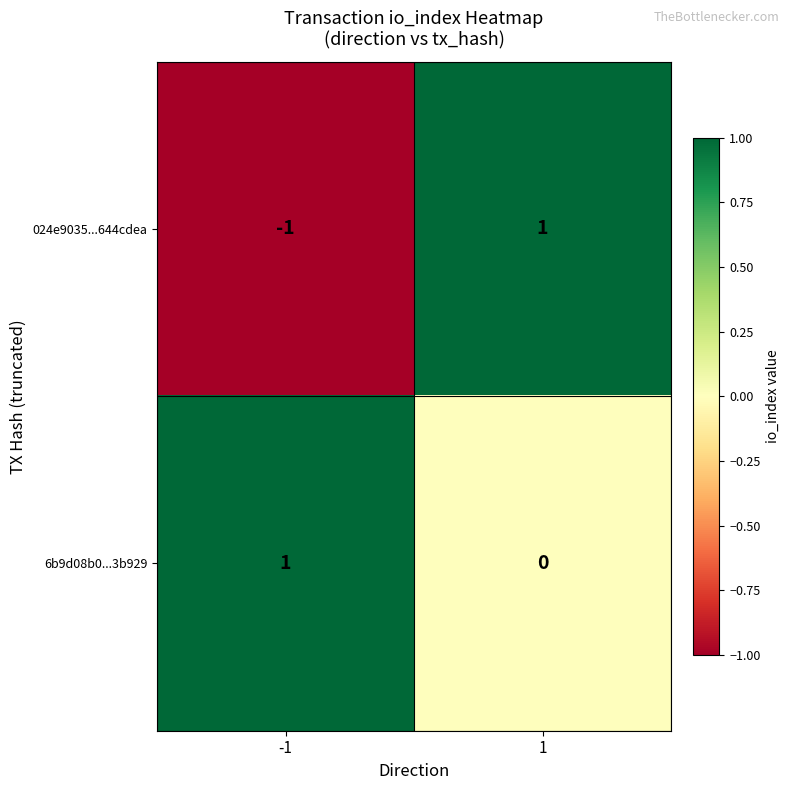

Which series changed the most between -1 and 1?

024e9035...644cdea